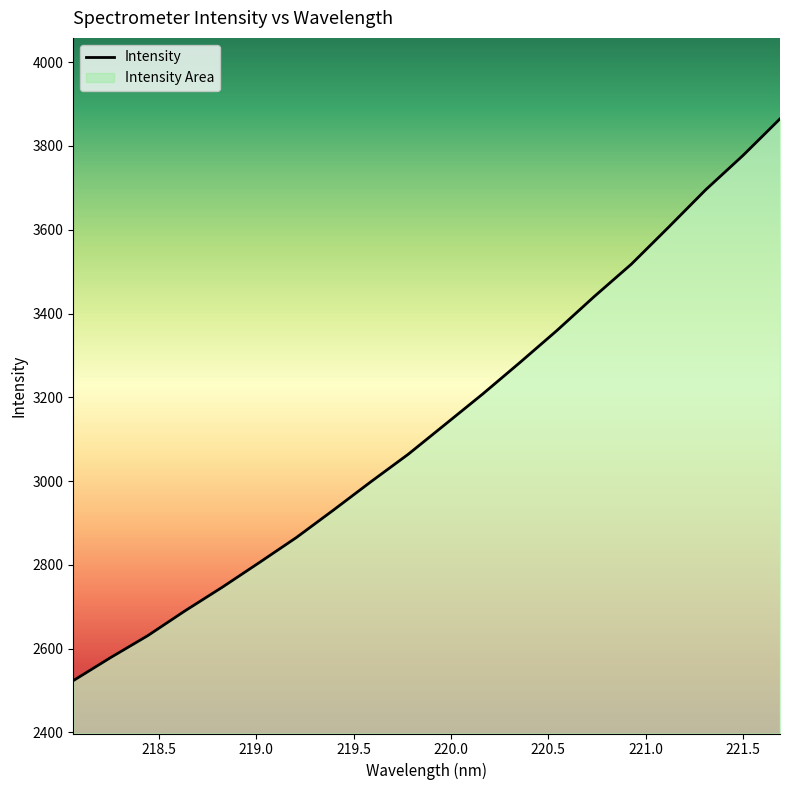

What is the smallest value displayed?

2523.6